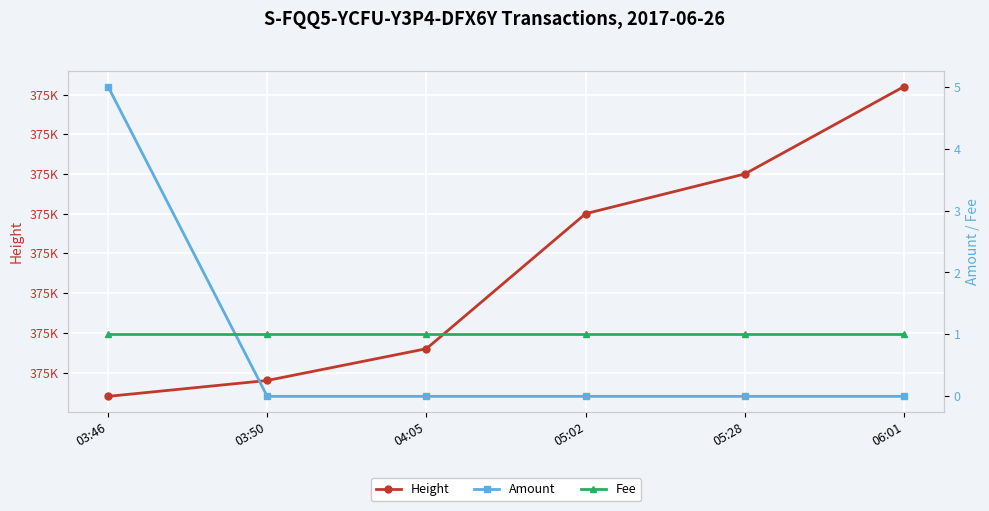

True or false: Amount and Height intersect in this chart.

False